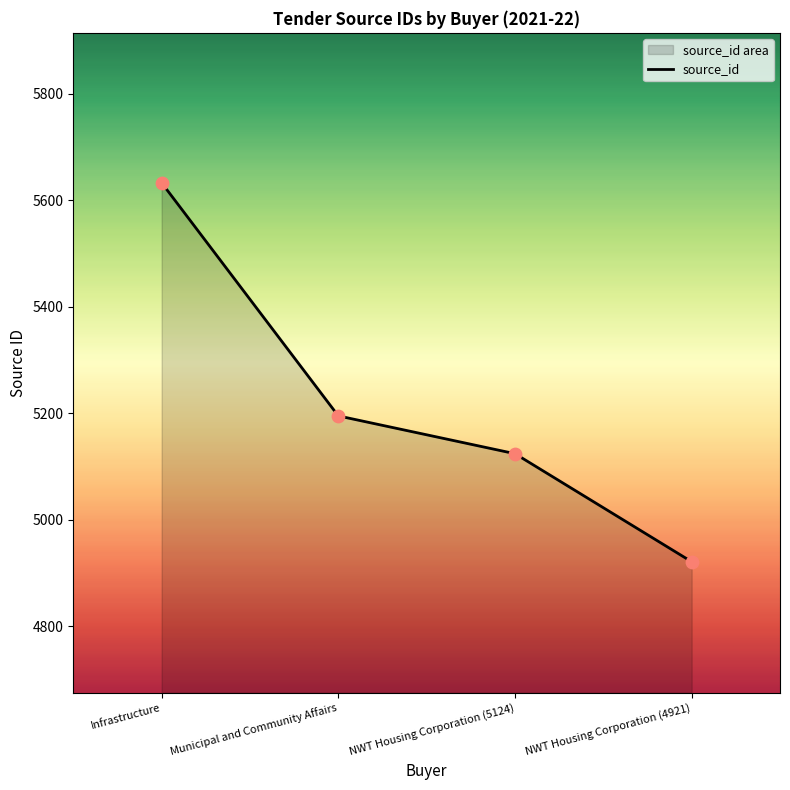

What is the change in value from Infrastructure to NWT Housing Corporation (4921)?

-712